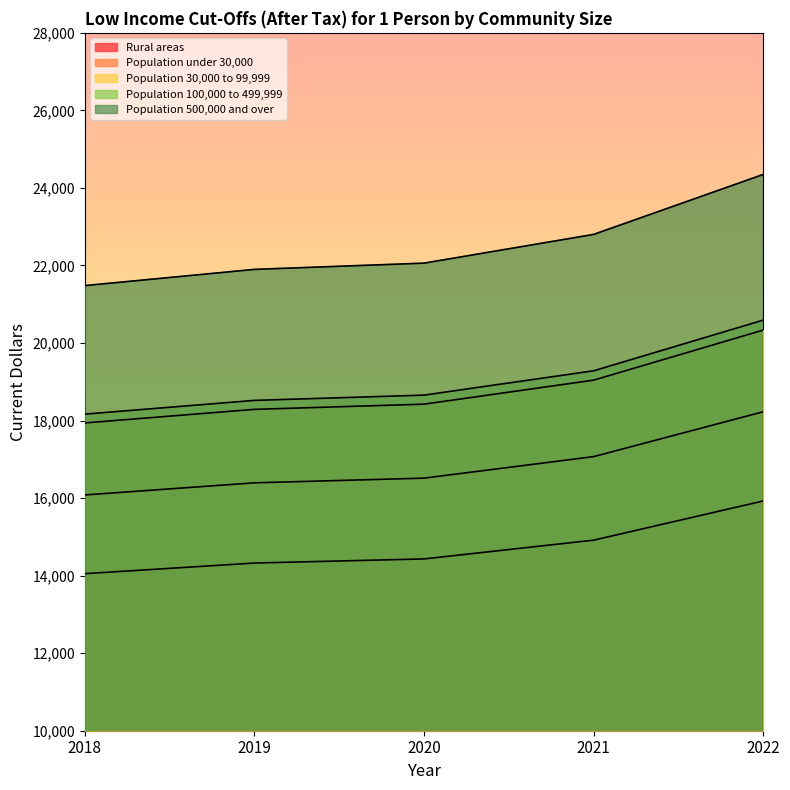

Reading left to right, extract all data points from this chart.

Rural areas: 2018=14051	2019=14325	2020=14431	2021=14915	2022=15926
Population under 30,000: 2018=16081	2019=16394	2020=16515	2021=17070	2022=18227
Population 30,000 to 99,999: 2018=17939	2019=18289	2020=18423	2021=19042	2022=20333
Population 100,000 to 499,999: 2018=18166	2019=18520	2020=18656	2021=19283	2022=20590
Population 500,000 and over: 2018=21481	2019=21899	2020=22060	2021=22801	2022=24347